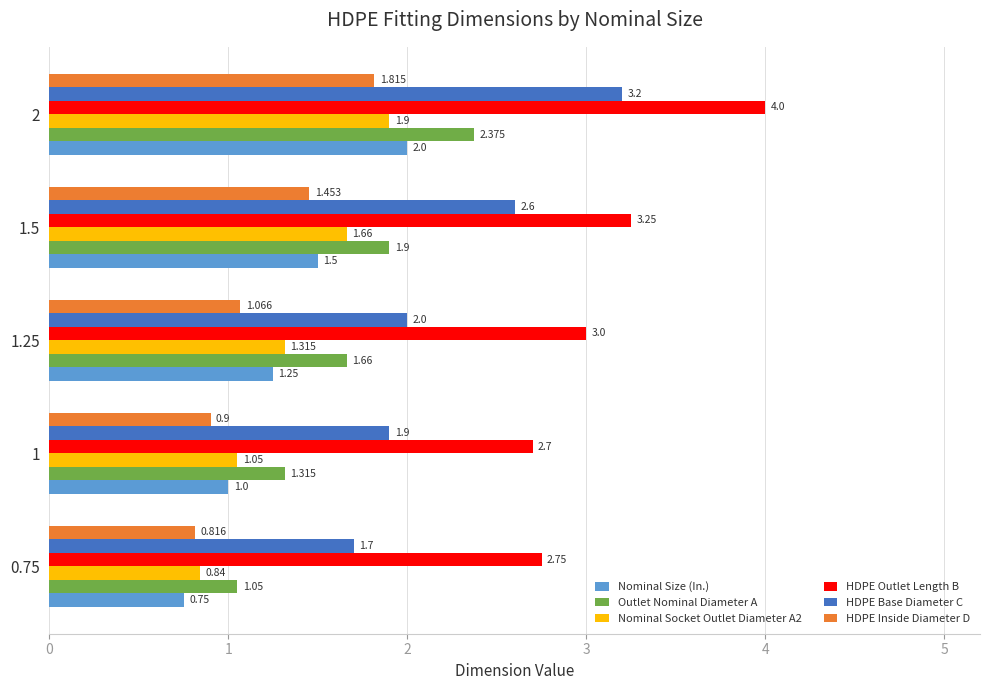

What is the sum of all Nominal Socket Outlet Diameter A2 values?

6.8